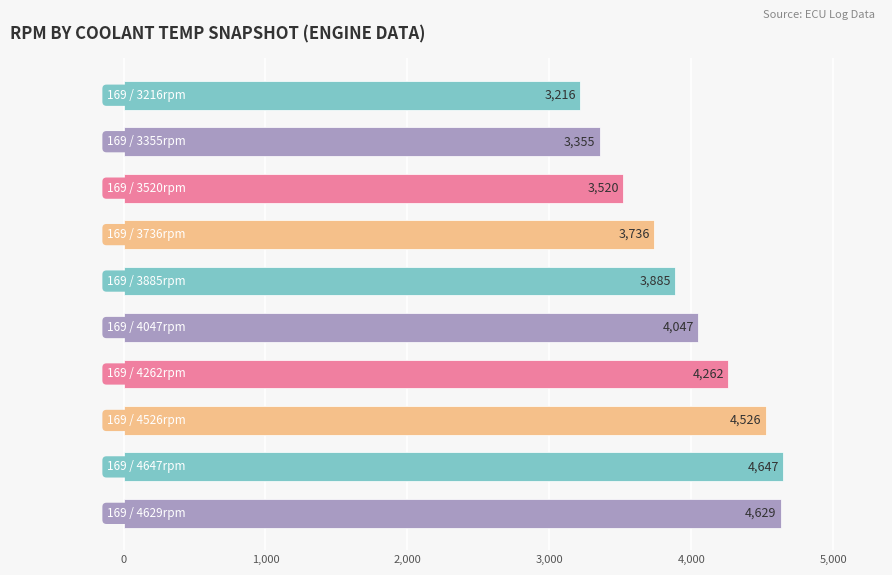

Reading bottom to top, transcribe all the data shown in this chart.

4629	4647	4526	4262	4047	3885	3736	3520	3355	3216